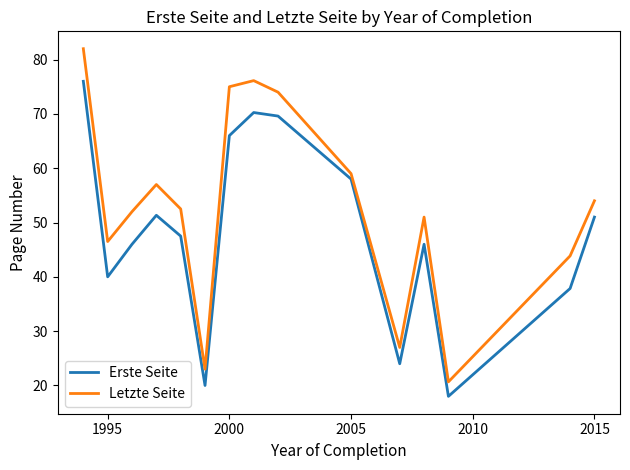

Which series has the widest spread of values?

Letzte Seite